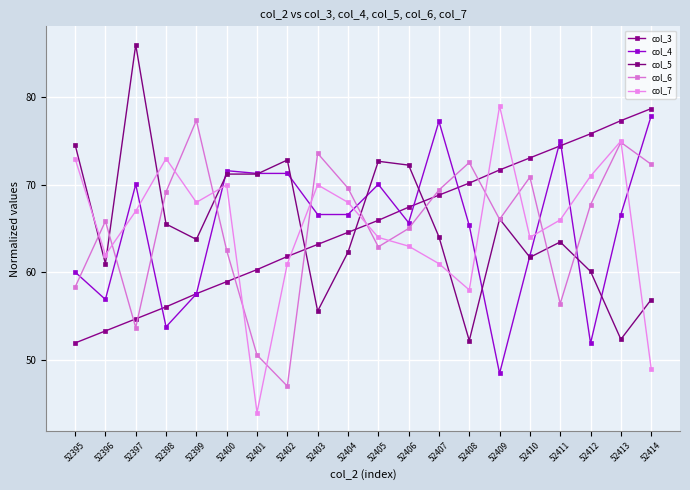

How many data points does each series have?

20